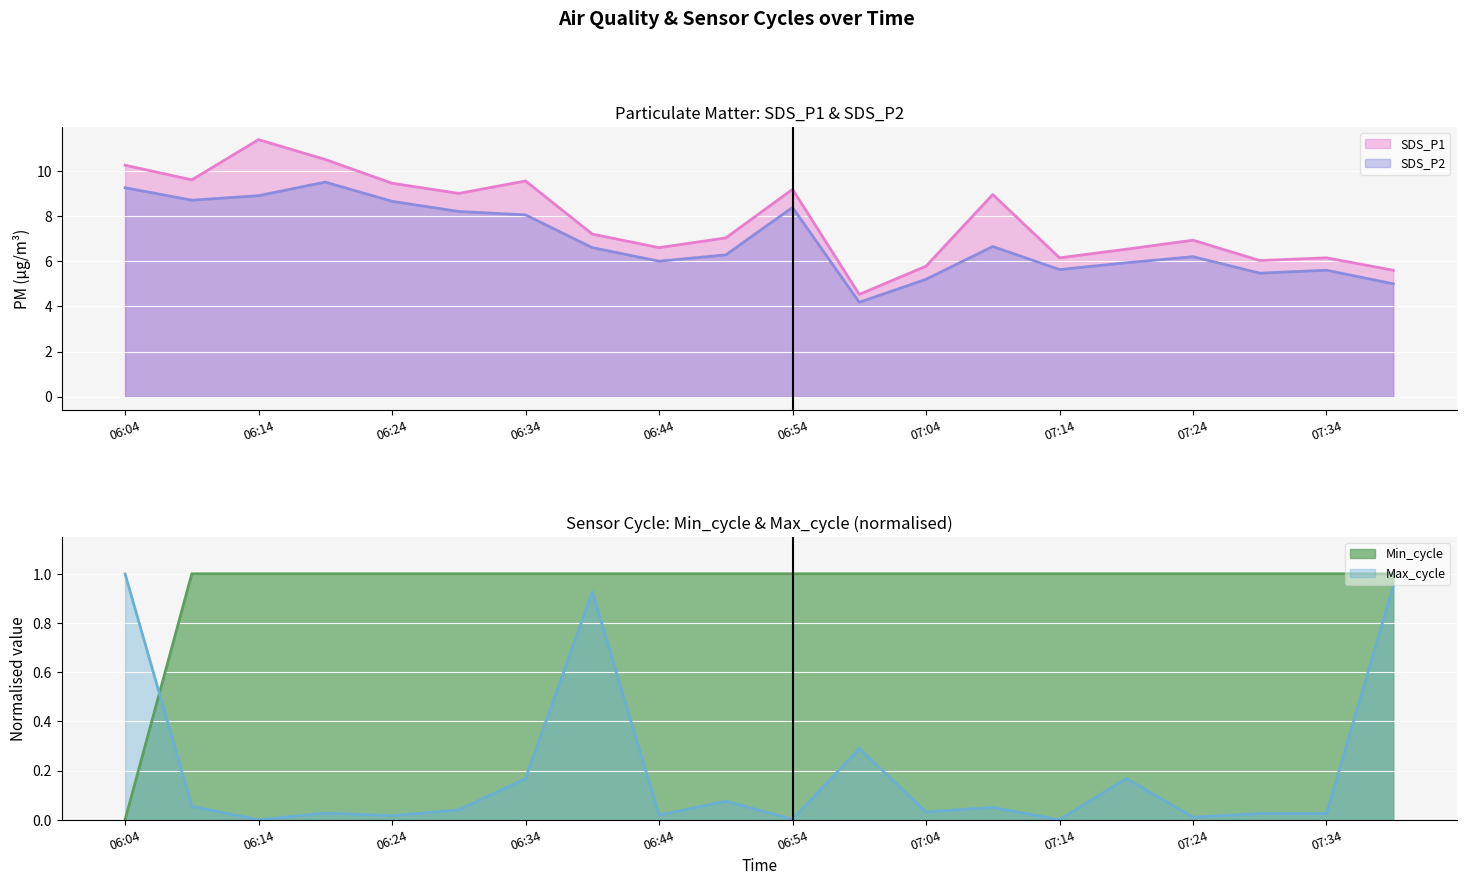

At how many categories does at least one series exceed 2?

20